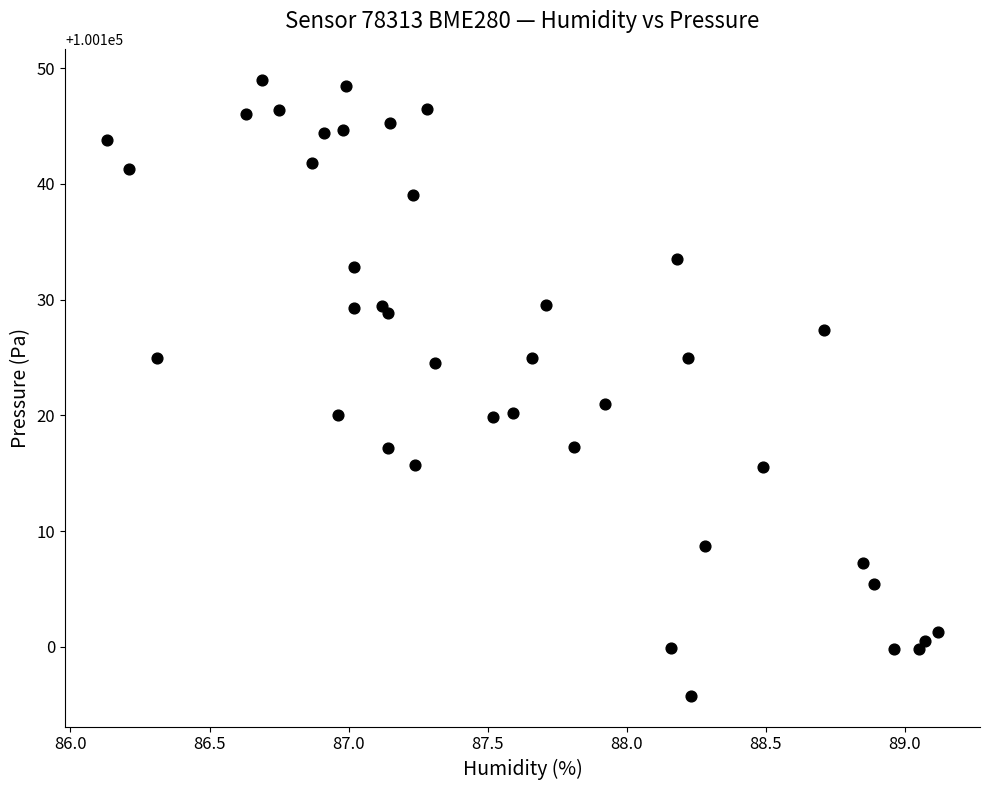

What is the range of Y values (max minus min)?

53.2